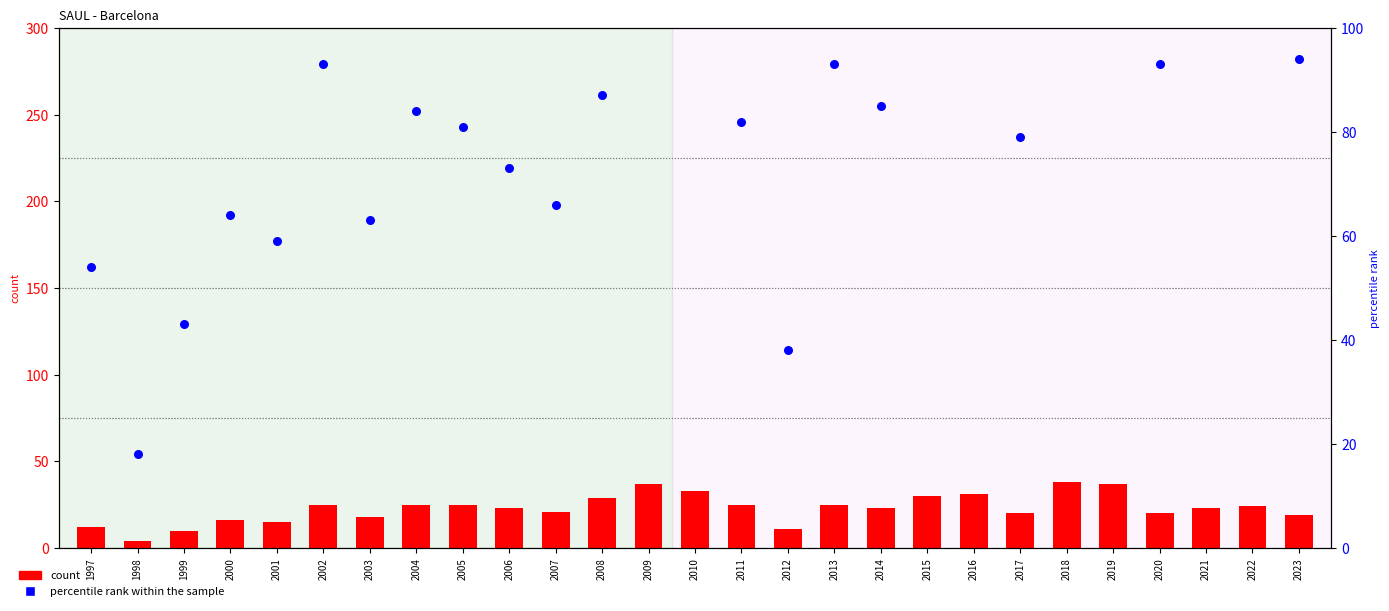

Is the value of percentile rank within the sample at 2014 greater than the value of count at 2002?

Yes